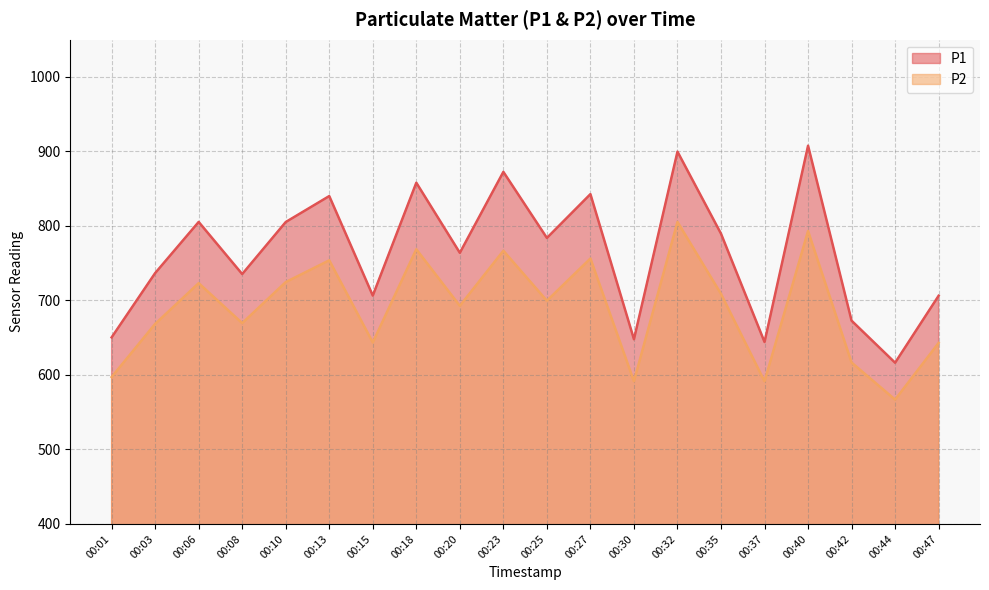

What is the value of the P1 point at the 11th from the left?

783.9